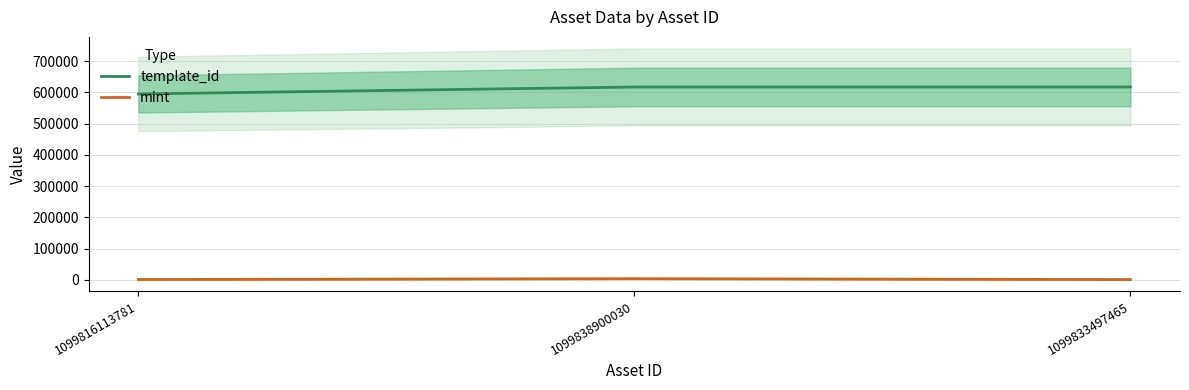

How many data points does each series have?

3